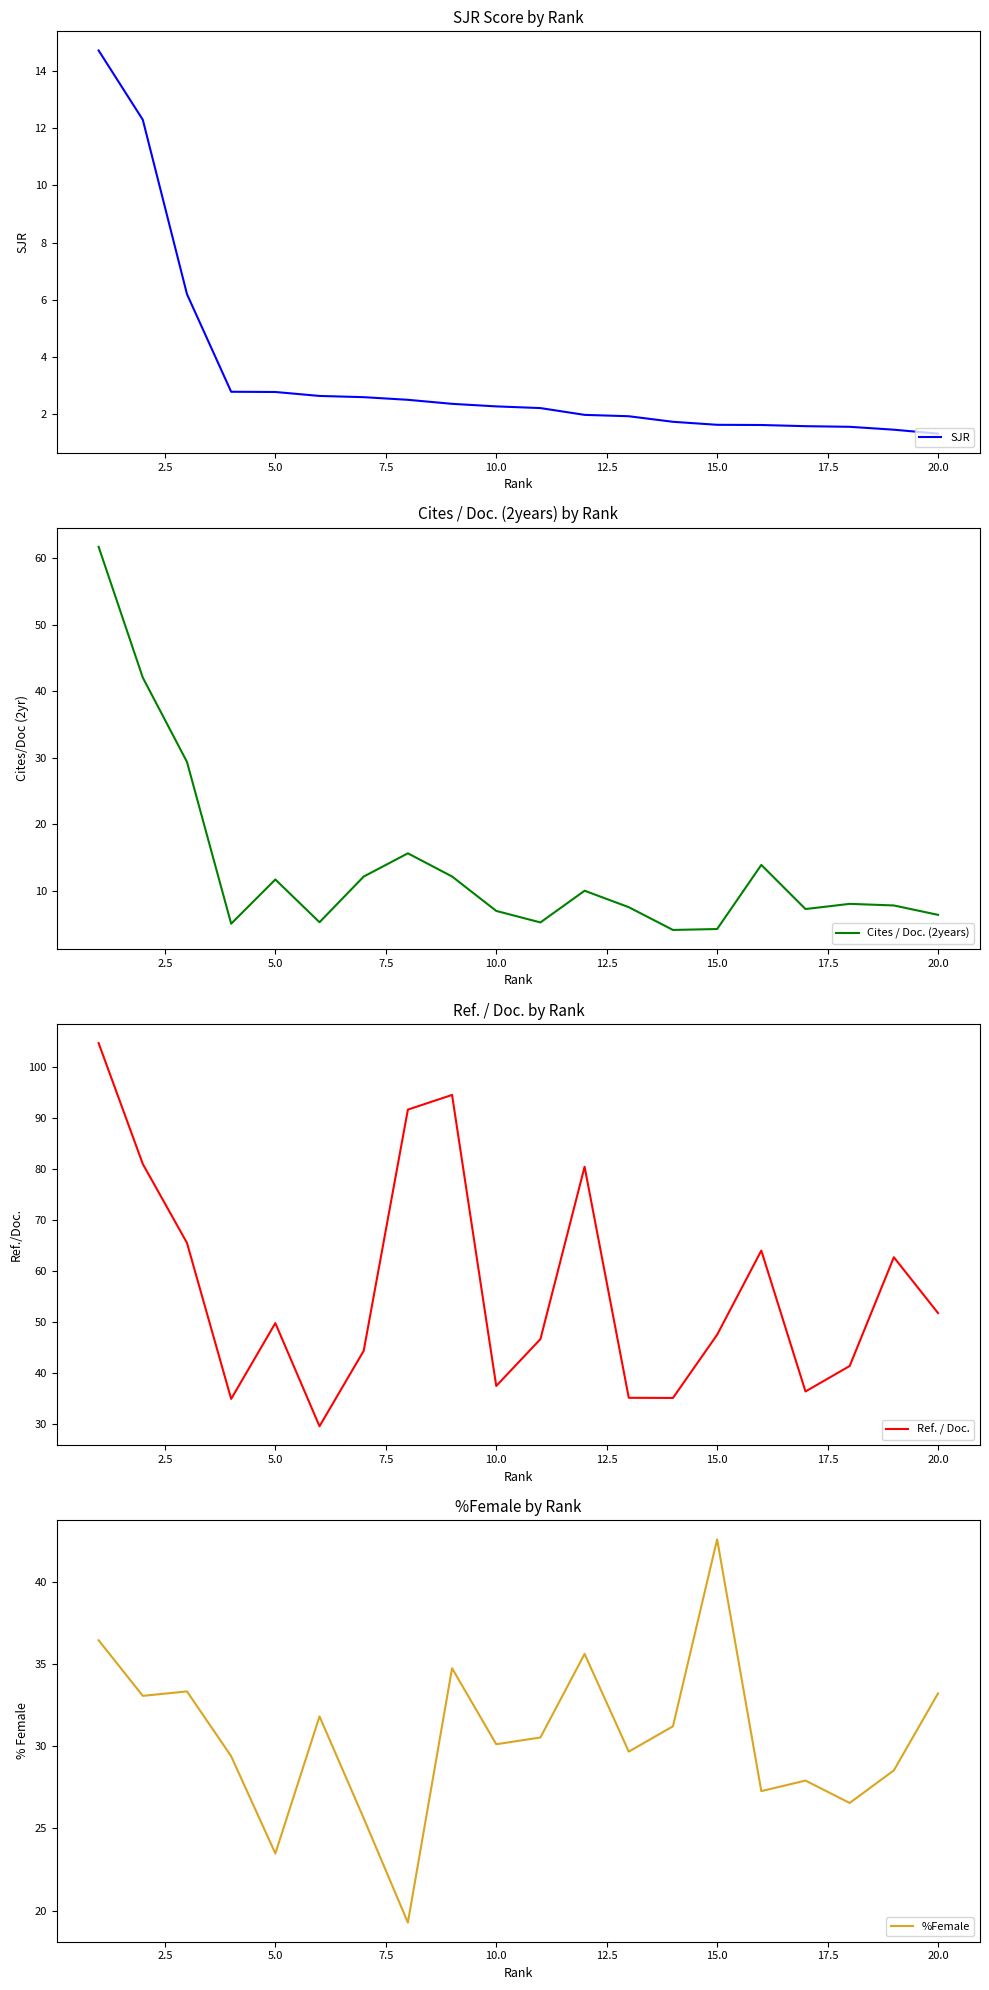

Which category has the highest value in the %Female series?

15.0